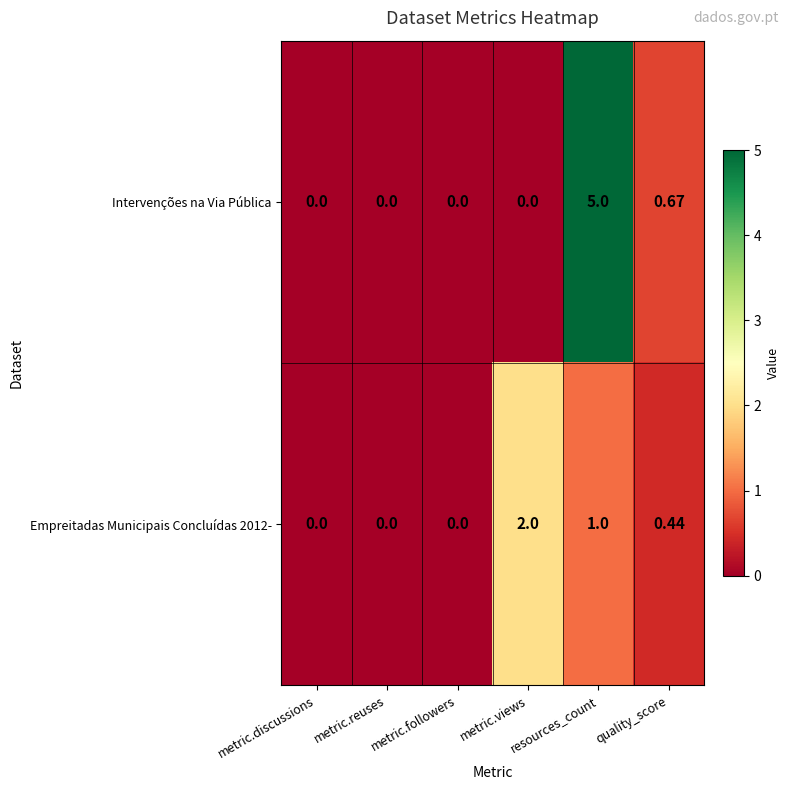

Which series has the largest total across all categories?

Intervenções na Via Pública